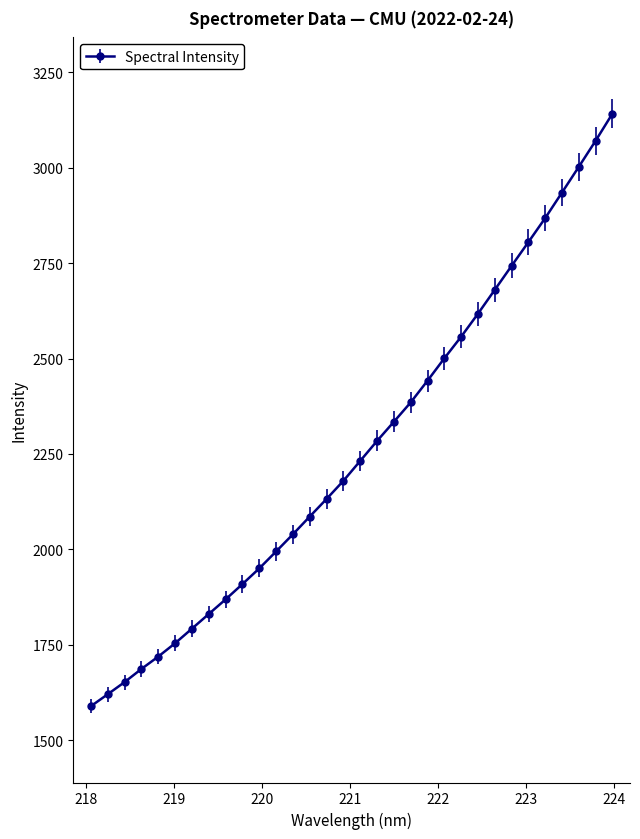

Reading right to left, list all the values displayed in this chart.

3141.7	3070.7	3002.4	2935.0	2868.0	2805.1	2742.7	2680.0	2617.3	2557.1	2500.5	2441.8	2384.9	2334.2	2283.9	2231.7	2179.4	2131.9	2085.8	2039.3	1994.2	1949.9	1908.8	1868.6	1830.3	1791.9	1753.7	1718.7	1686.3	1651.8	1620.0	1588.7